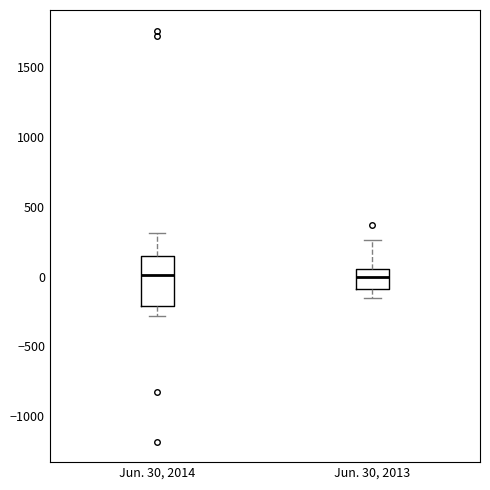

Reading left to right, transcribe this box plot: for each box, give where its median line is, the range the box spans, and where its two whiskers end, as read against the y-axis. The values are not printed on the chart, so give them approximately, as read against the axis.

Jun. 30, 2014: median 0, box -200 to 150, whiskers -300 to 300
Jun. 30, 2013: median 0, box -100 to 50, whiskers -150 to 250